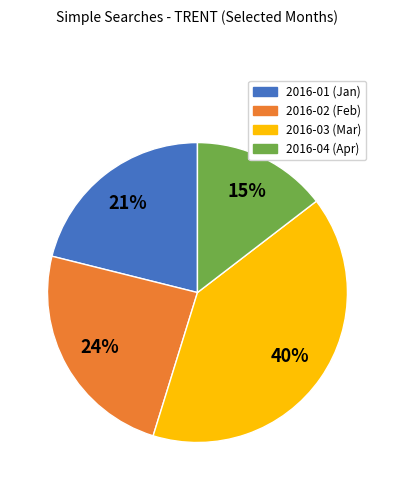

Which has a higher value, 2016-02 or 2016-03?

2016-03